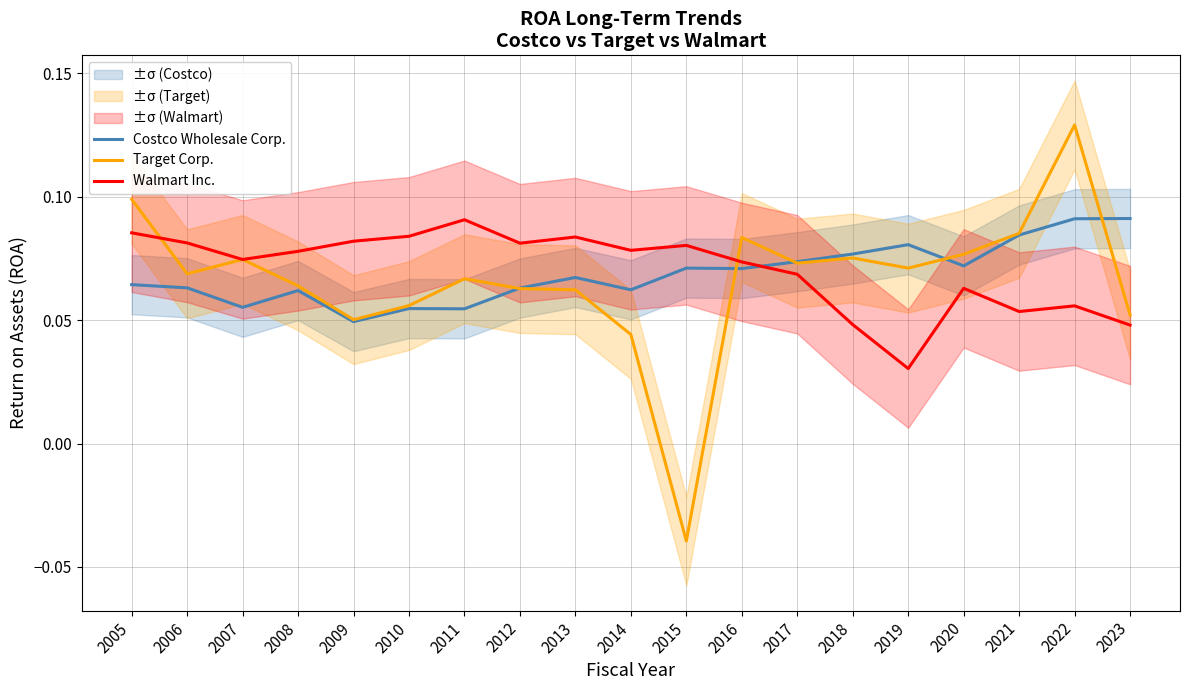

Reading left to right, extract all data points from this chart.

Costco Wholesale Corp.: 0.1	0.1	0.1	0.1	0.0	0.1	0.1	0.1	0.1	0.1	0.1	0.1	0.1	0.1	0.1	0.1	0.1	0.1	0.1
Target Corp.: 0.1	0.1	0.1	0.1	0.1	0.1	0.1	0.1	0.1	0.0	-0.0	0.1	0.1	0.1	0.1	0.1	0.1	0.1	0.1
Walmart Inc.: 0.1	0.1	0.1	0.1	0.1	0.1	0.1	0.1	0.1	0.1	0.1	0.1	0.1	0.0	0.0	0.1	0.1	0.1	0.0